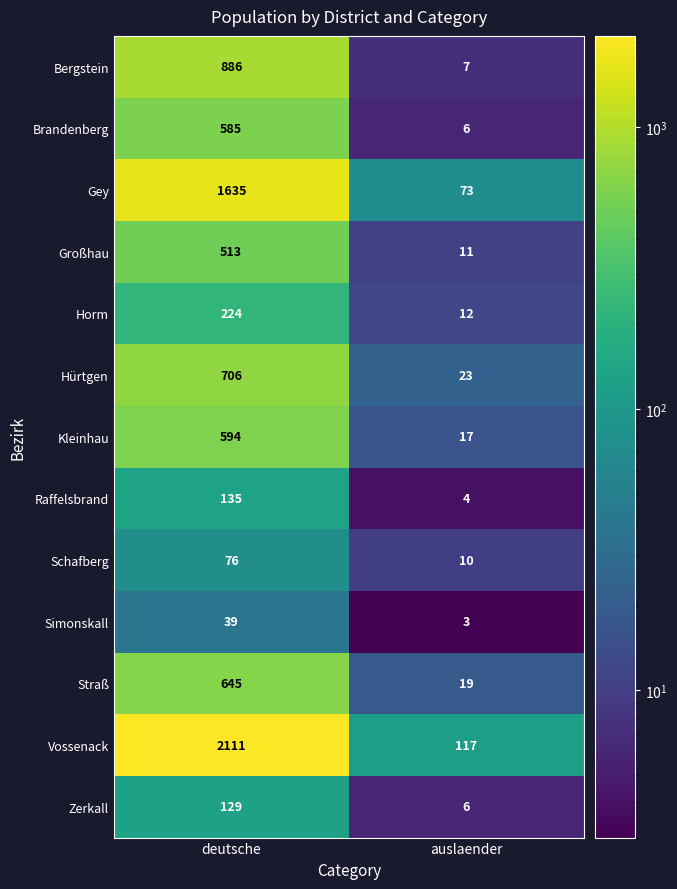

Which series has the largest total across all categories?

Vossenack